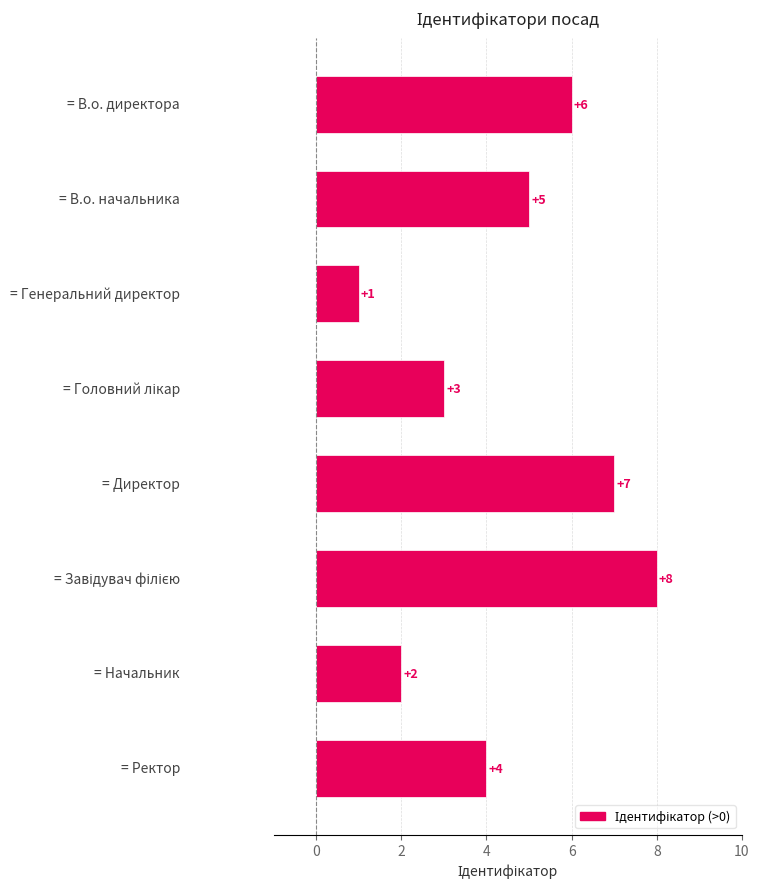

What is the maximum value shown in the chart?

8